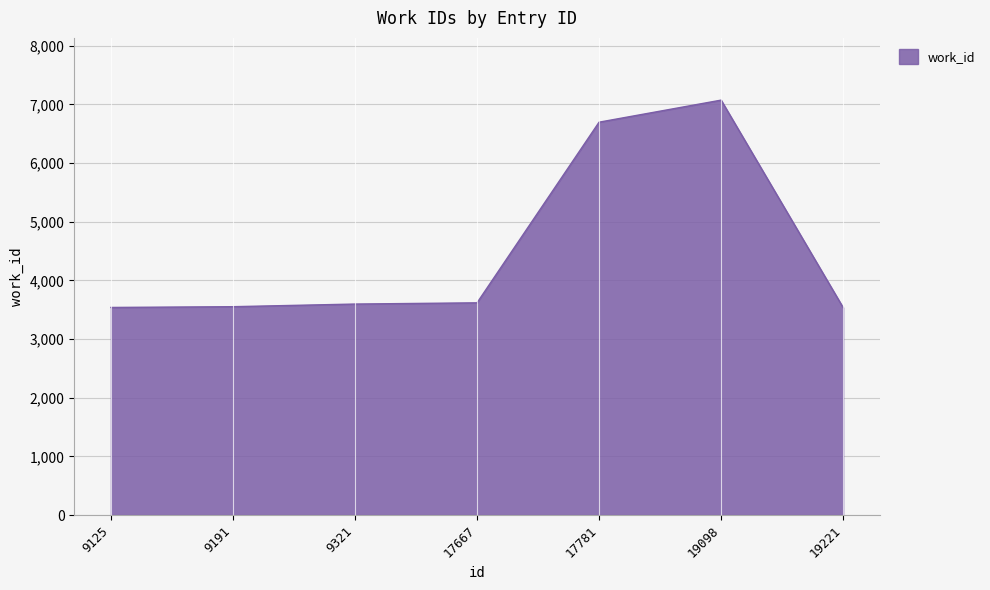

What is the change in value from 9321 to 19221?

-61